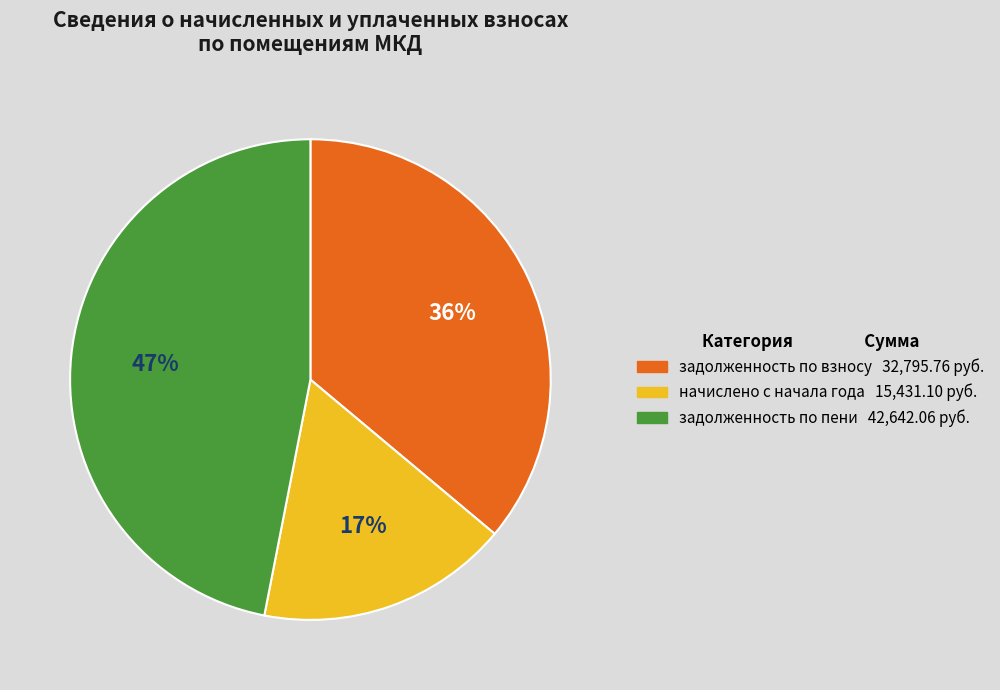

To the nearest percent, what is the difference between the largest and smallest slice percentages?

30%